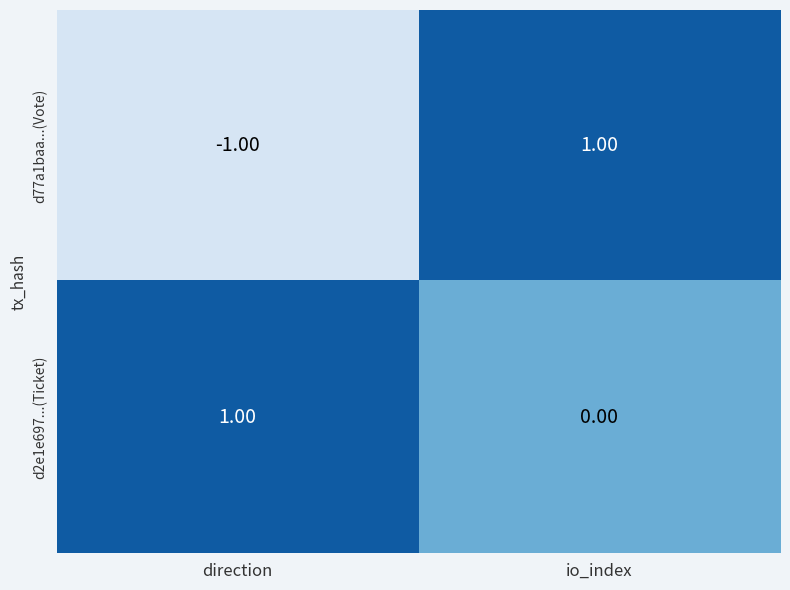

List the series in order of their overall mean, lowest first.

d77a1baa...(Vote), d2e1e697...(Ticket)